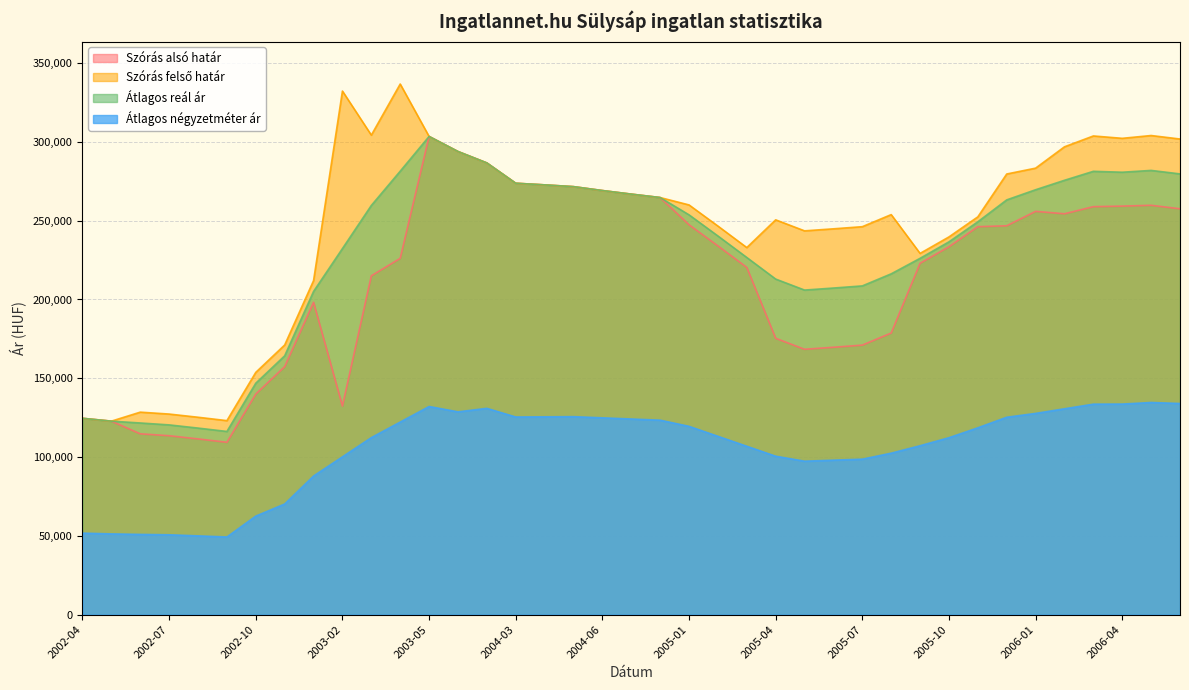

Where is Szórás felső határ nearest to the value 229760?

2005-09